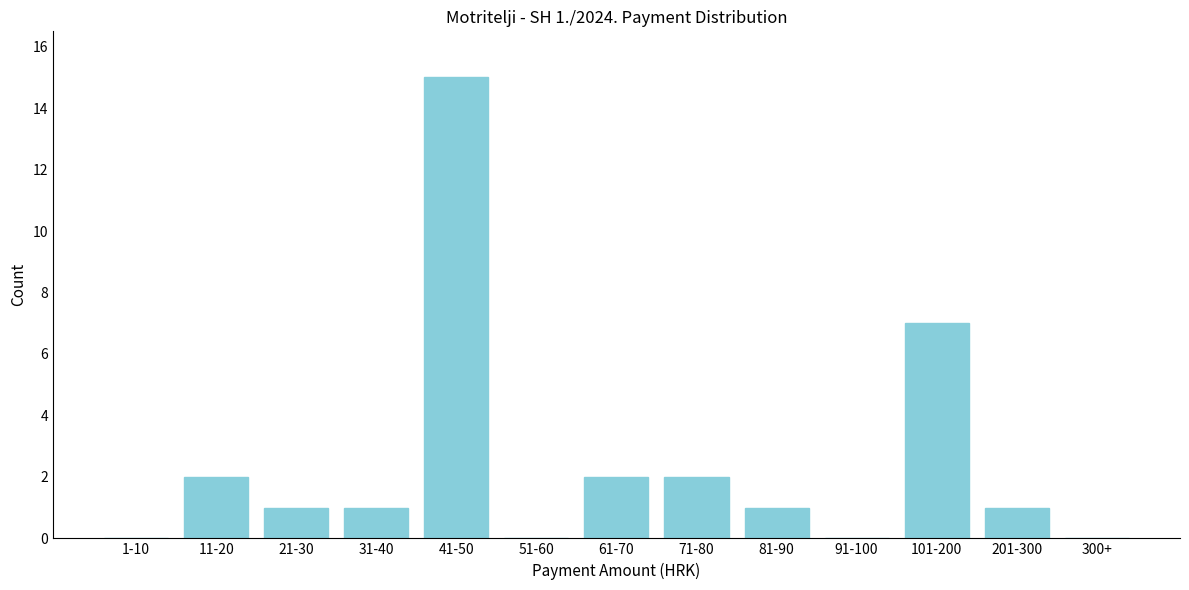

Reading left to right, extract all data points from this chart.

1-10=0	11-20=2	21-30=1	31-40=1	41-50=15	51-60=0	61-70=2	71-80=2	81-90=1	91-100=0	101-200=7	201-300=1	300+=0